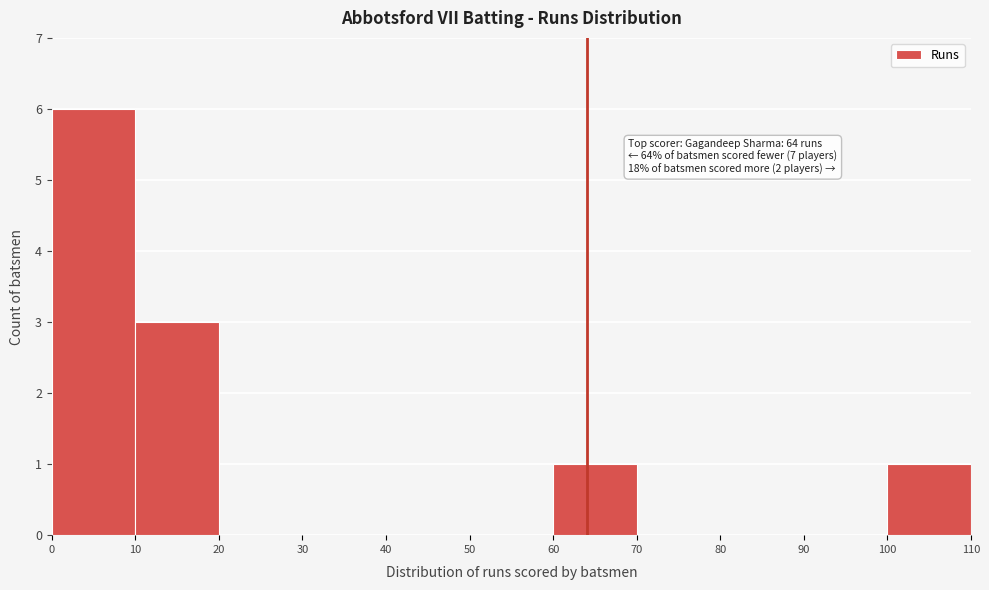

Which range on the x-axis has the tallest bar?

0 to 10